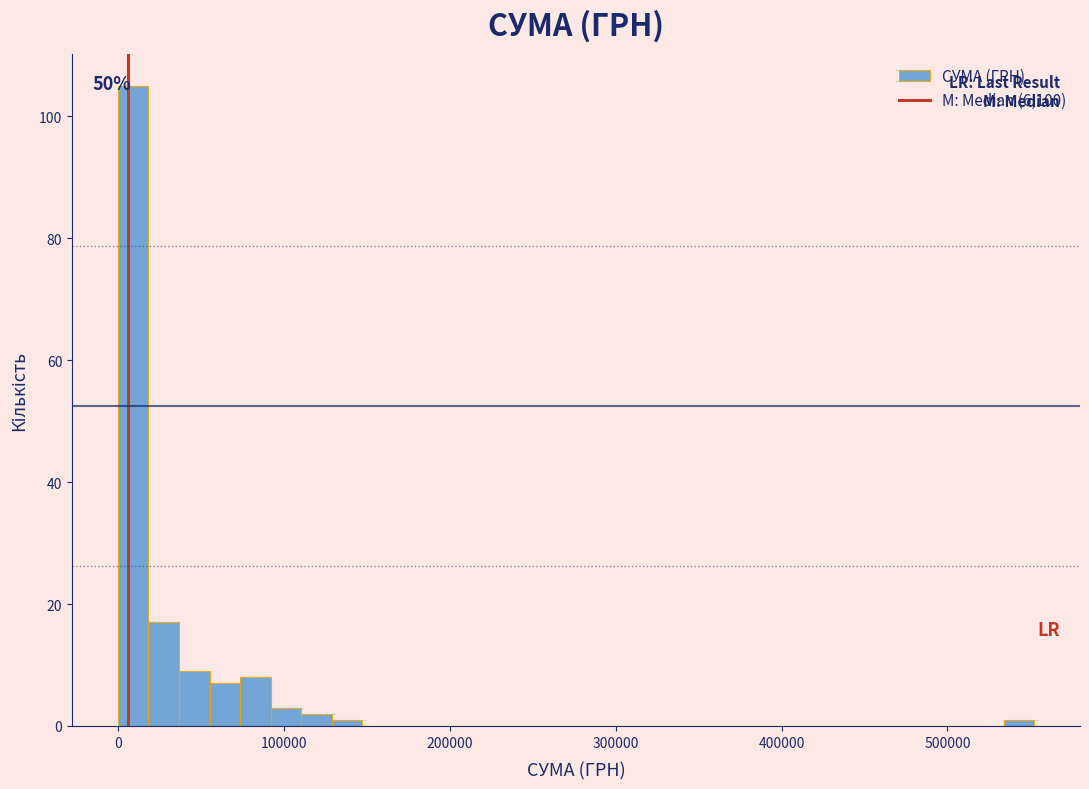

Read against the x-axis, roughly where is the centre of the tallest bar?

10000